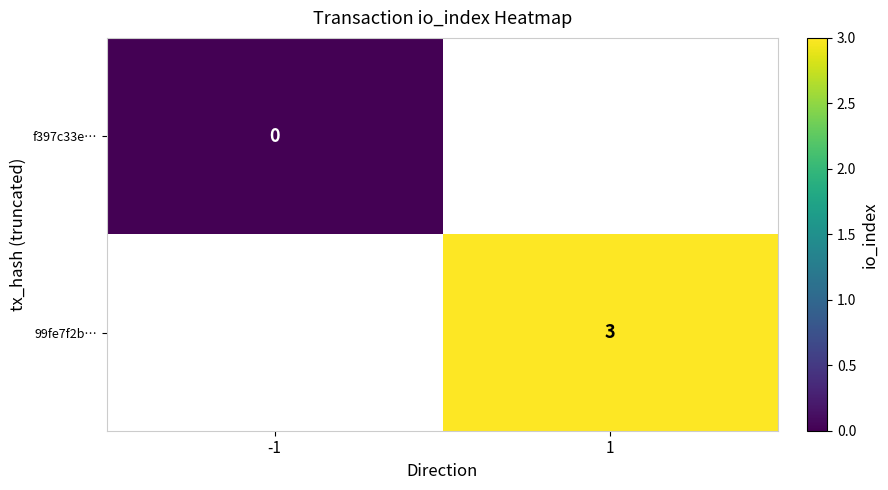

True or false: 99fe7f2b… has a value of 1 at 1.

False